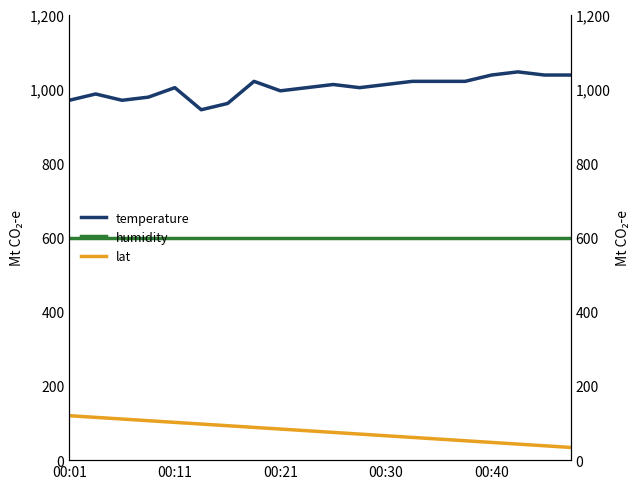

Is it true that temperature equals 1045.5 at 17?

True